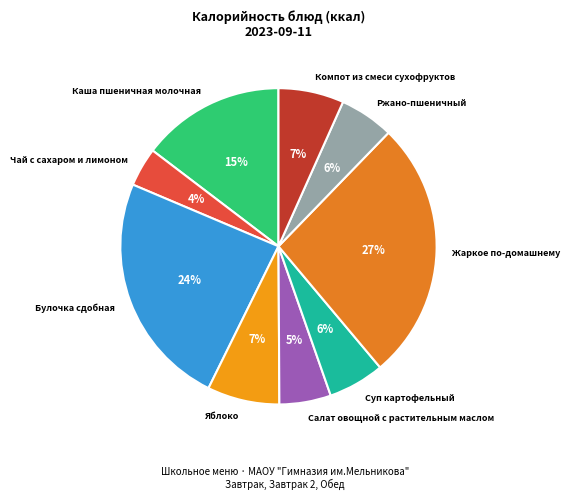

To the nearest percent, what percentage of the pie is Ржано-пшеничный?

6%